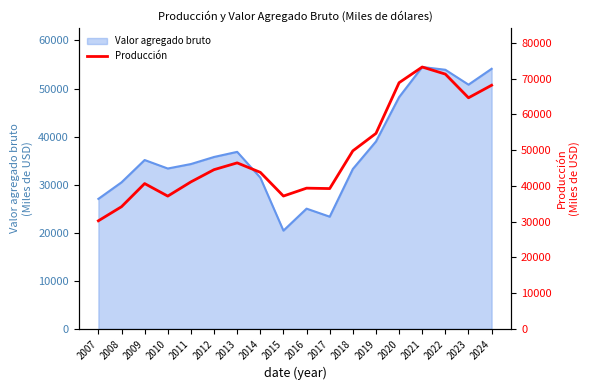

How many categories are shown in the chart?

18